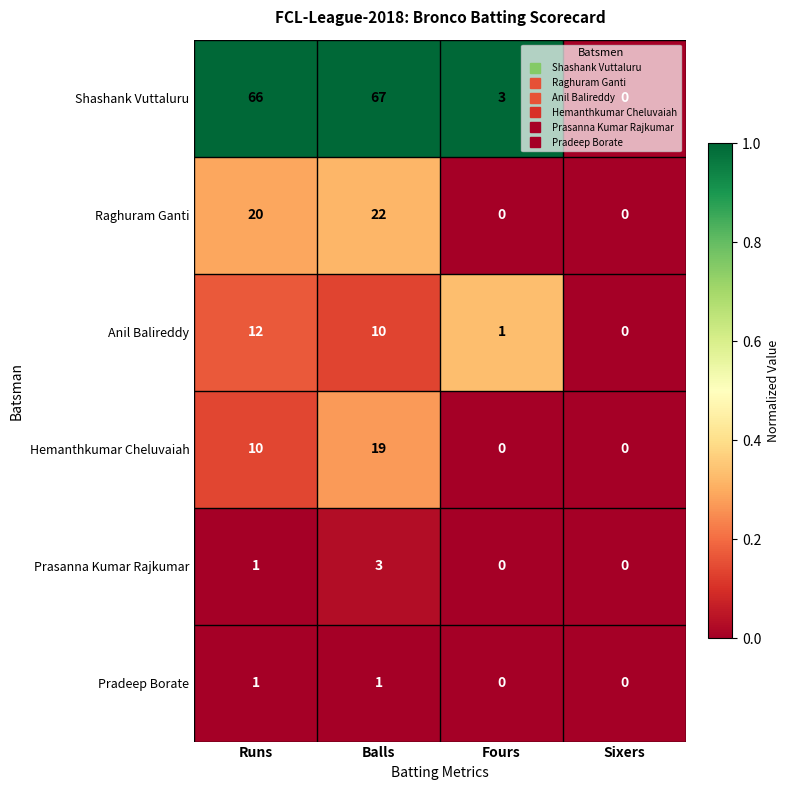

Which series has the widest spread of values?

Shashank Vuttaluru